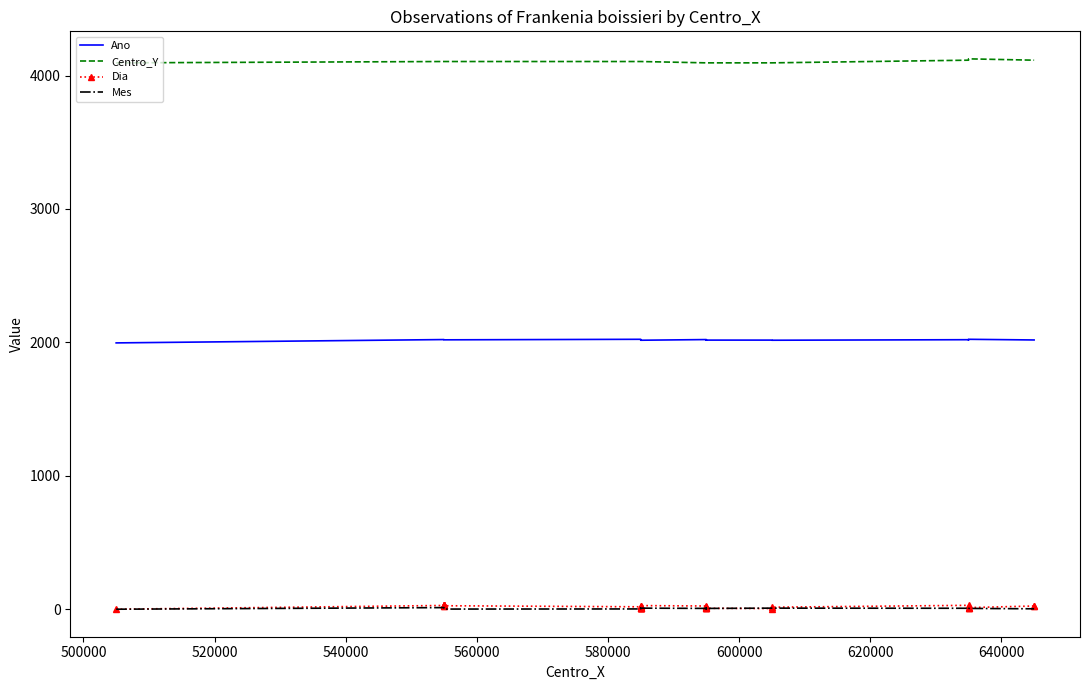

What is the sum of all Centro_Y values?

135435